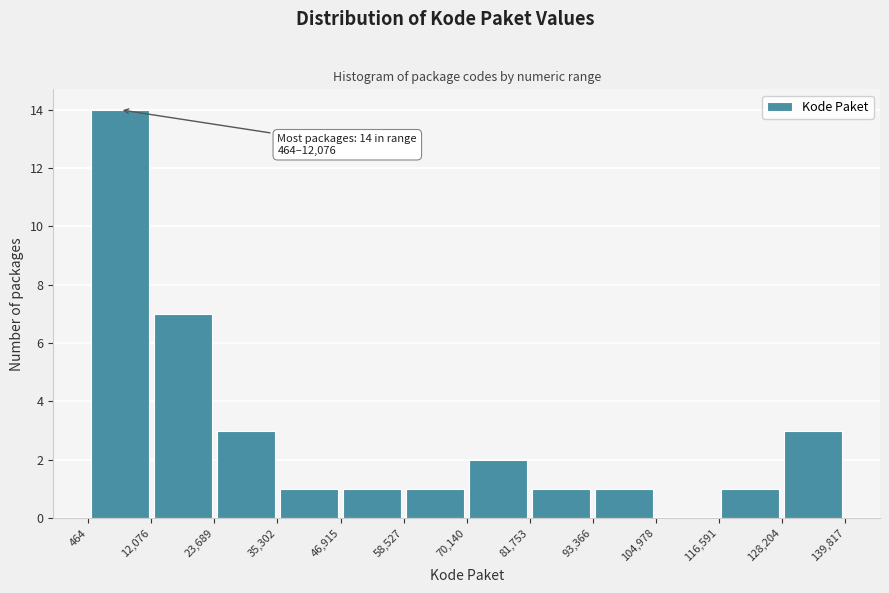

Over which range of the x-axis is the bar tallest?

464 to 12,076